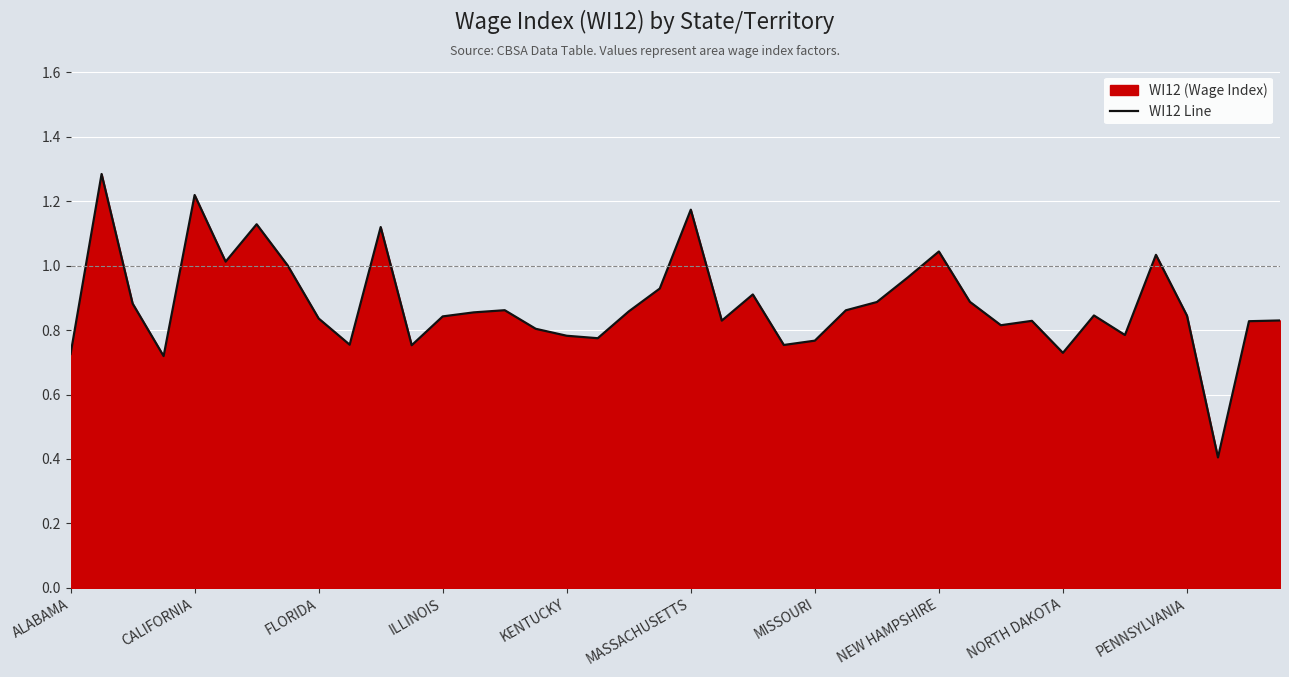

What is the minimum value shown in the chart?

0.4